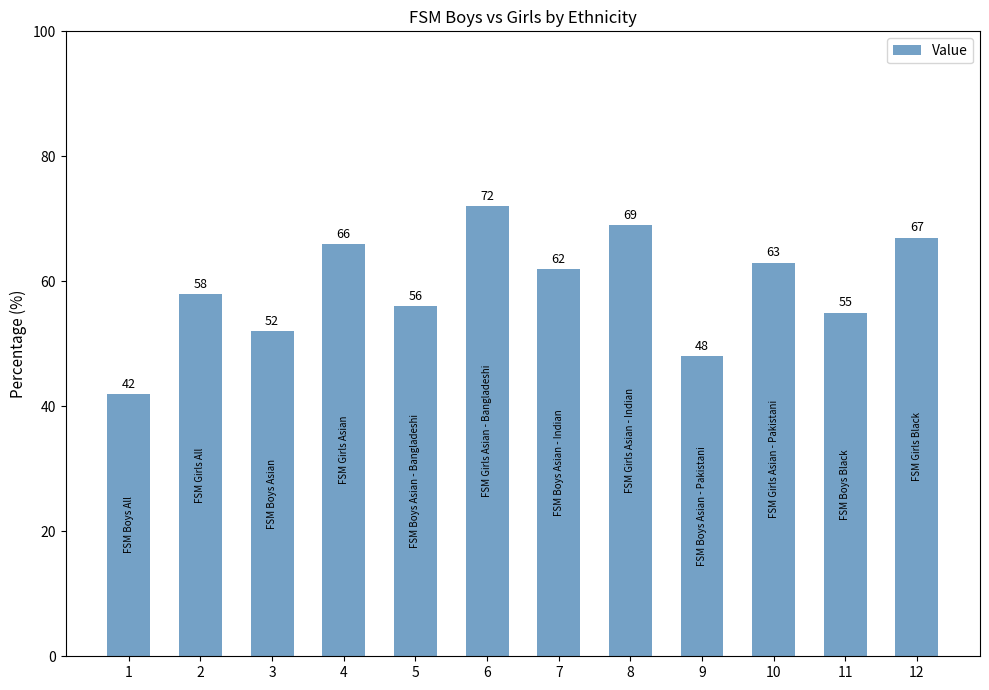

Does the chart contain stacked bars?

No